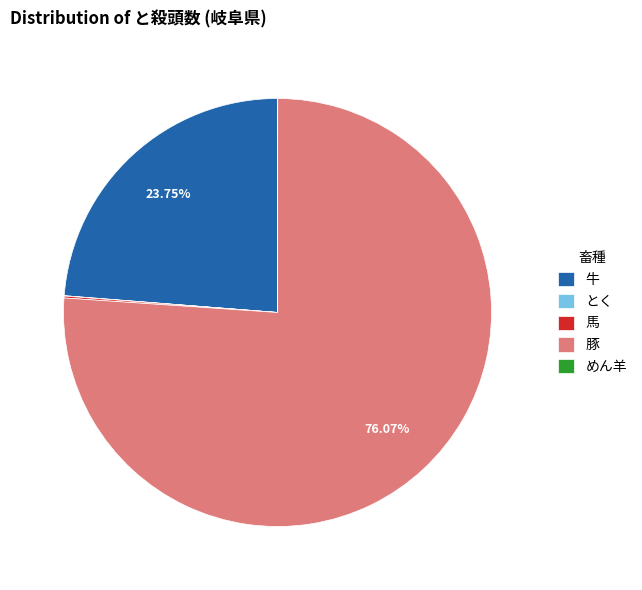

Does any single category account for the majority?

Yes